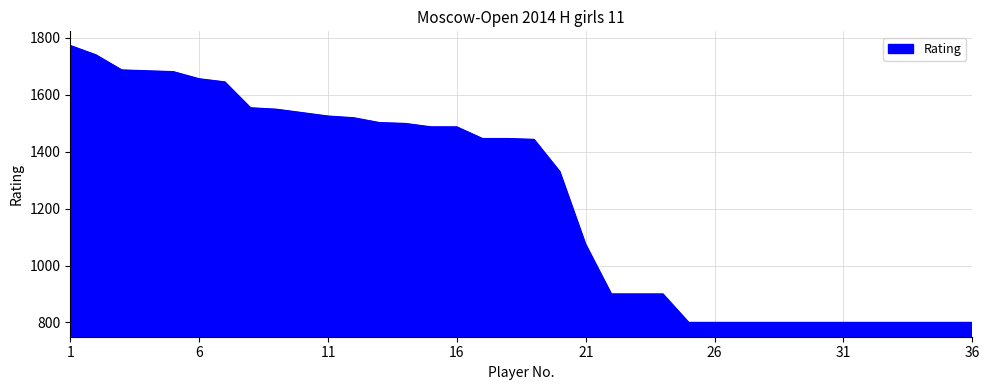

What is the difference between the maximum and second lowest values?

973